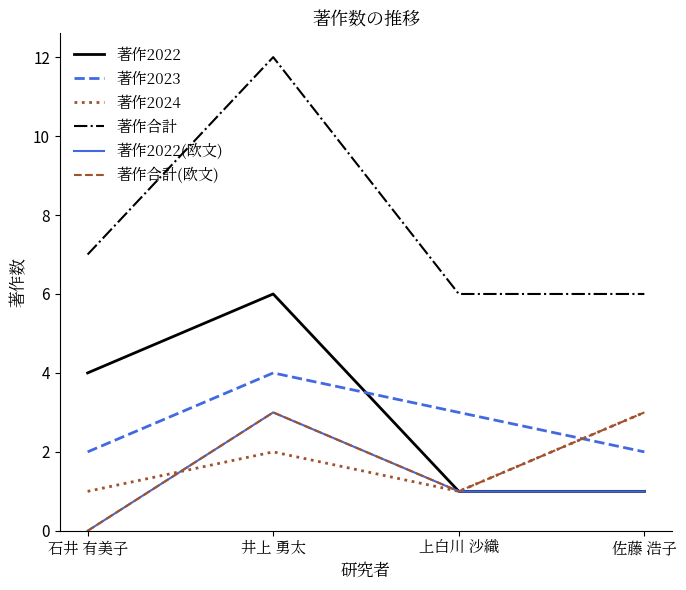

Is it true that 著作2024 equals 1 at 石井 有美子?

True